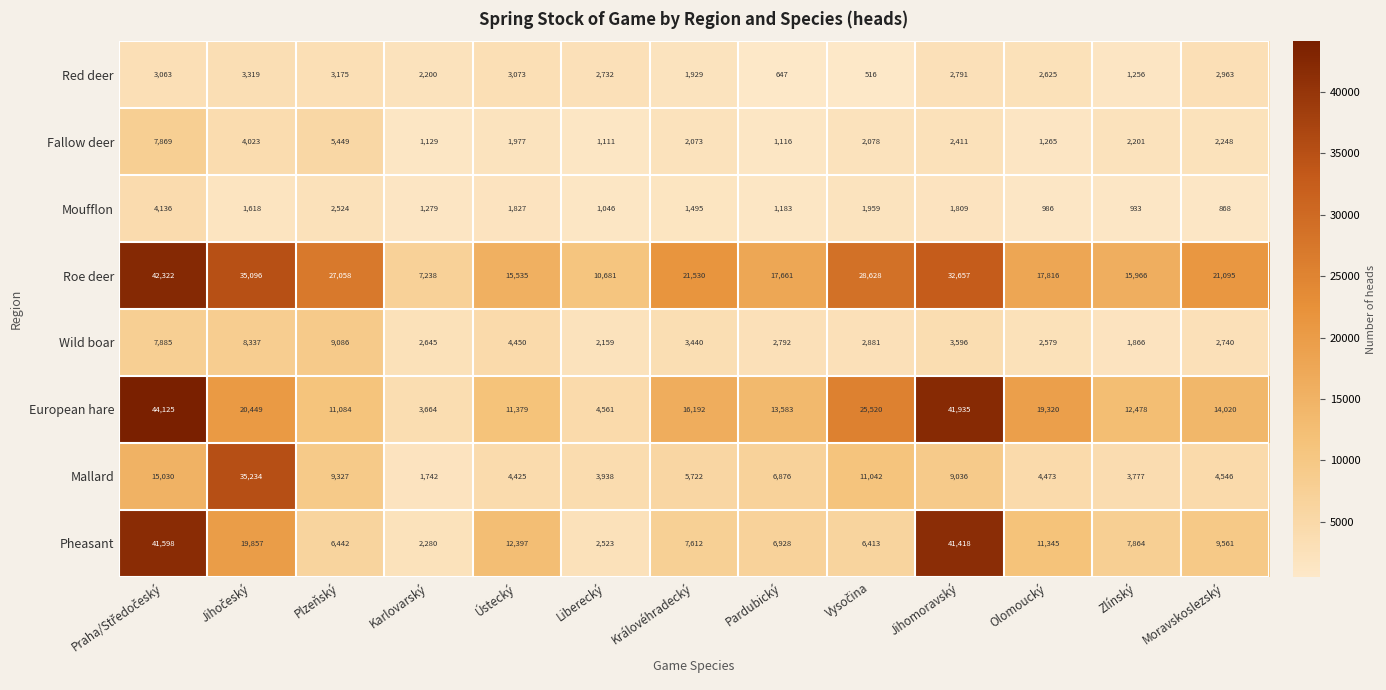

What is the highest value of the Mallard series?

35234